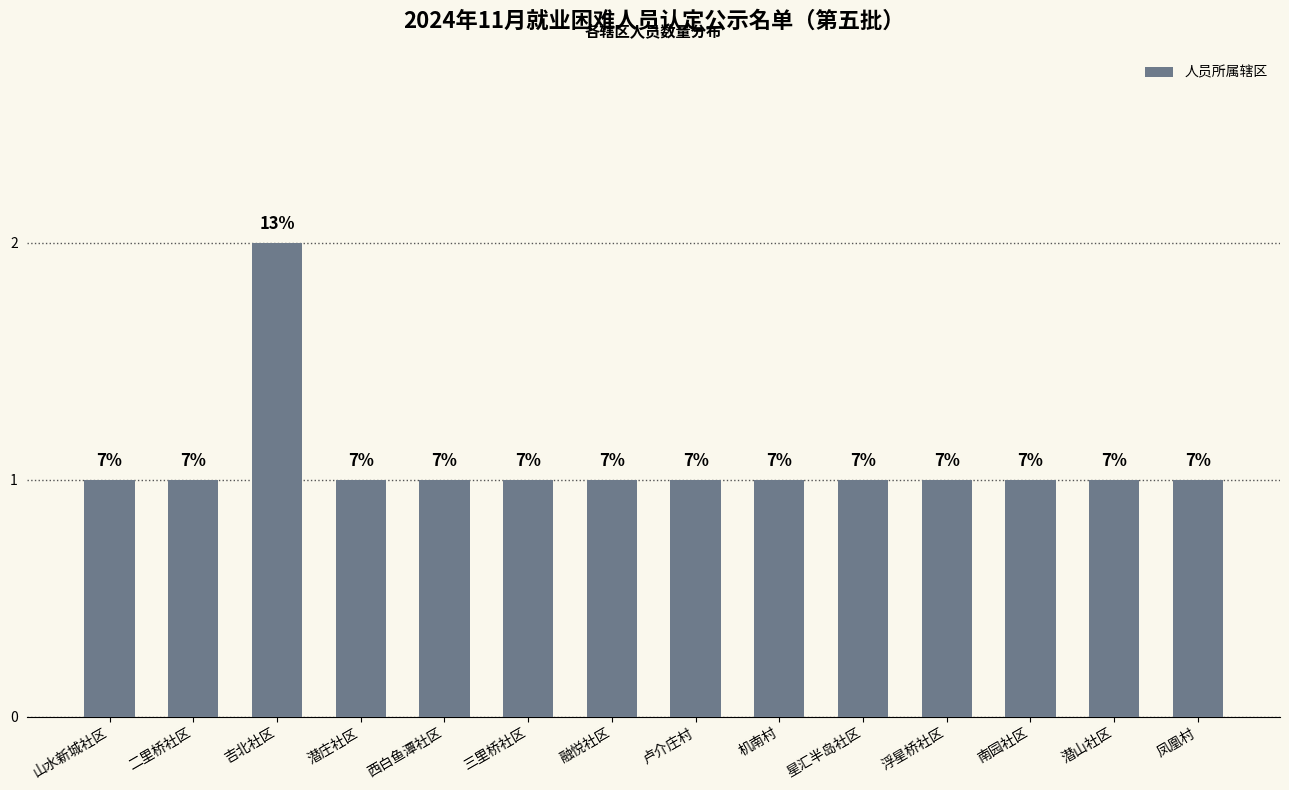

What is the label of the 1st bar from the left?

山水新城社区